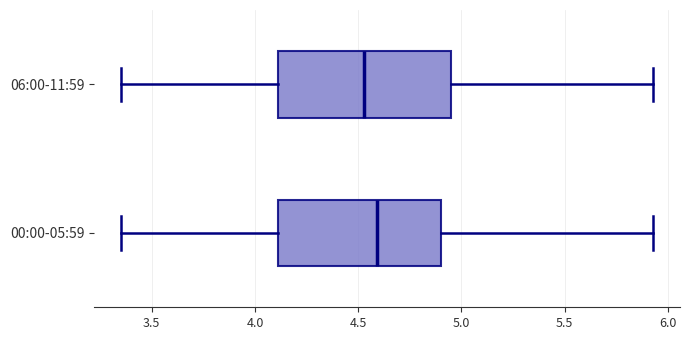

Which box has the furthest to the right median line?

00:00-05:59